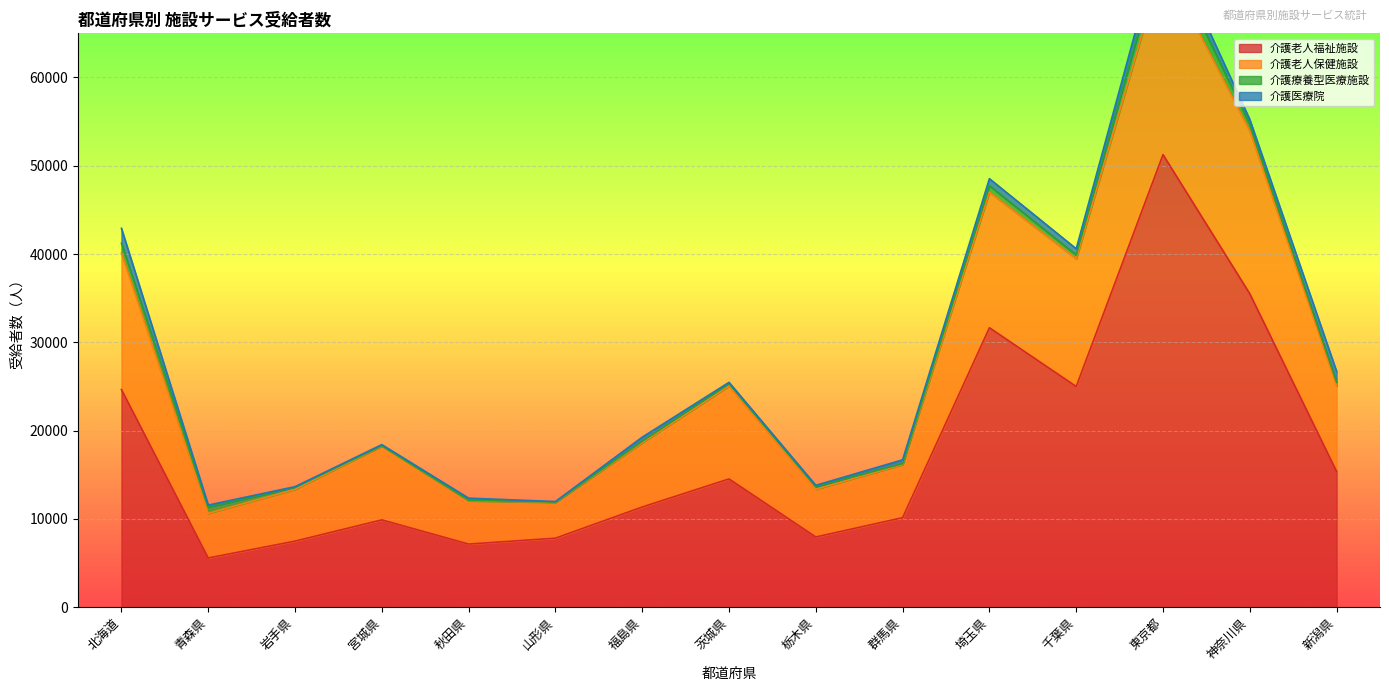

Does the chart display data point markers on the line(s)?

No